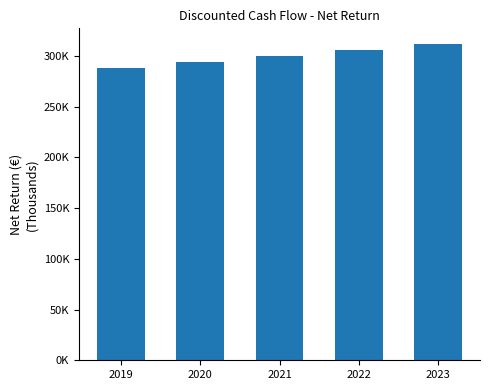

Are the bars horizontal?

No